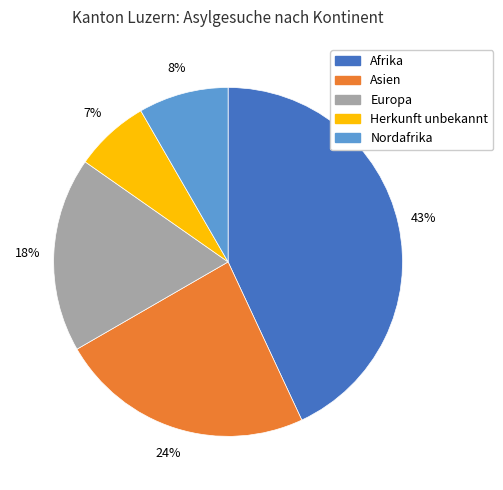

To the nearest percent, what is the difference between the largest and smallest slice percentages?

36%